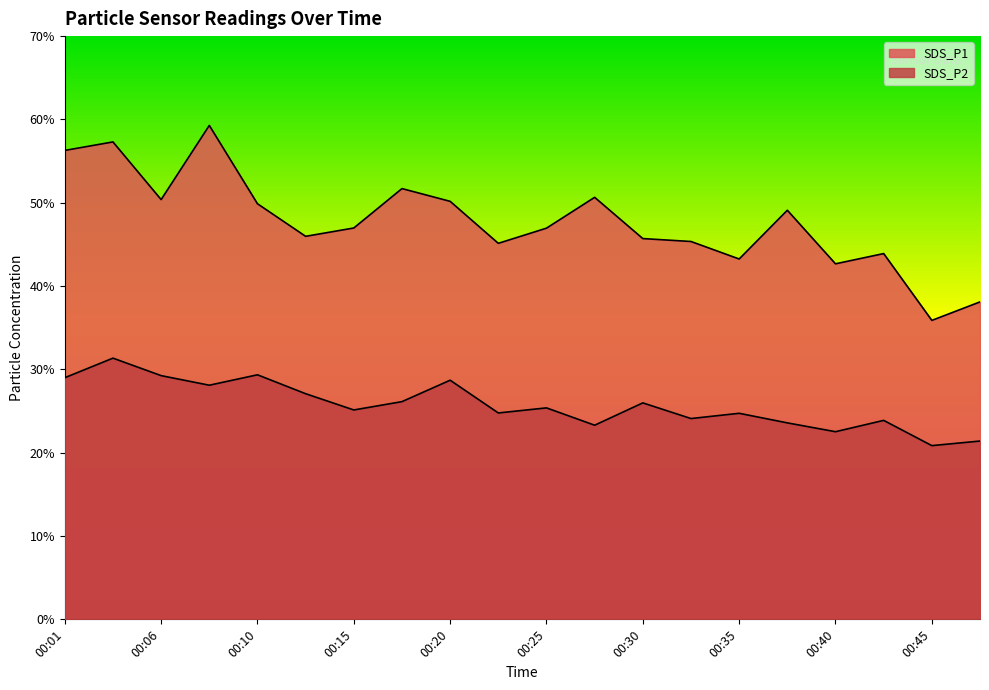

Reading left to right, extract all data points from this chart.

SDS_P1: 56.3	57.3	50.4	59.3	49.9	46.0	47.0	51.7	50.2	45.1	47.0	50.6	45.7	45.4	43.2	49.1	42.7	43.9	35.9	38.1
SDS_P2: 29.0	31.4	29.2	28.1	29.4	27.1	25.1	26.1	28.7	24.8	25.4	23.3	26.0	24.1	24.7	23.6	22.5	23.9	20.9	21.4